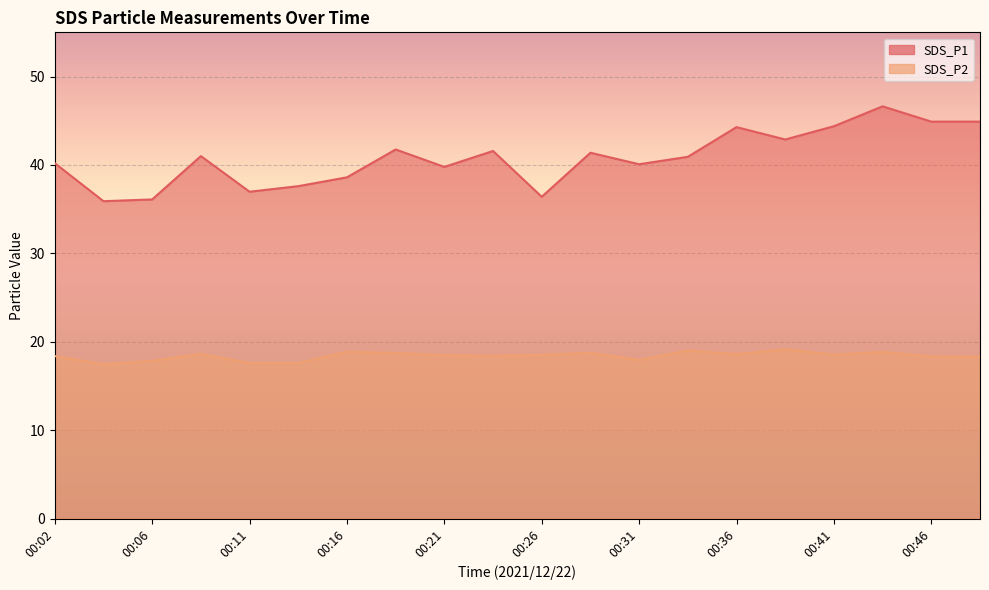

Is it true that SDS_P2 equals 18.7 at 00:19?

True